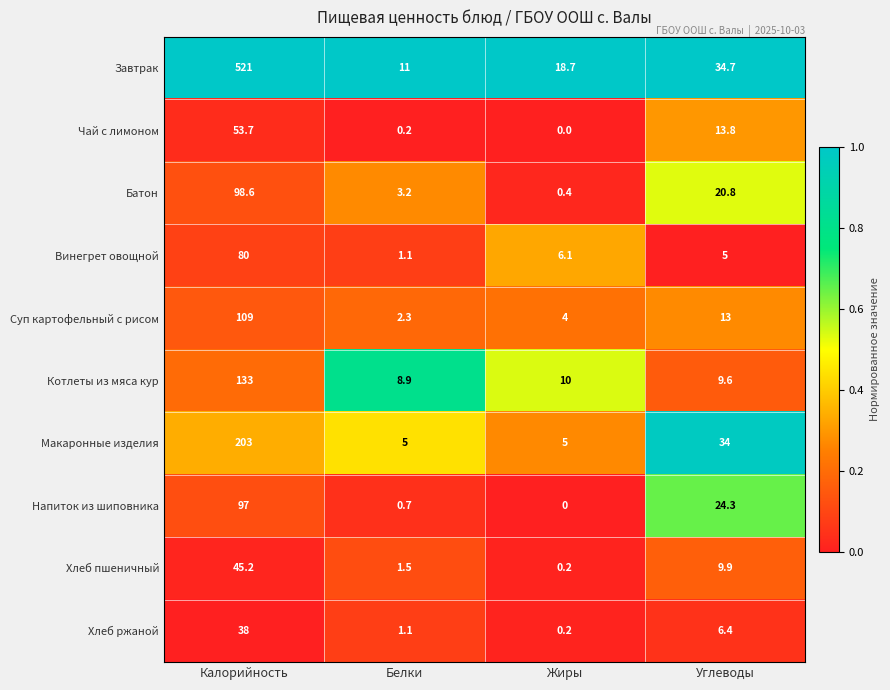

True or false: Завтрак has a value of 32.1 at Жиры.

False